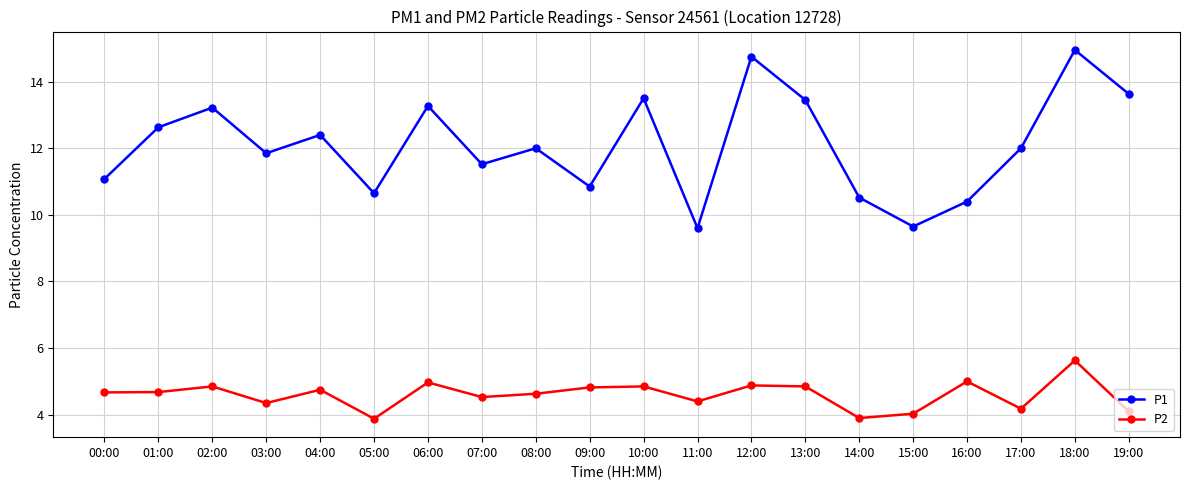

At which category is the sum across all series the highest?

18:00